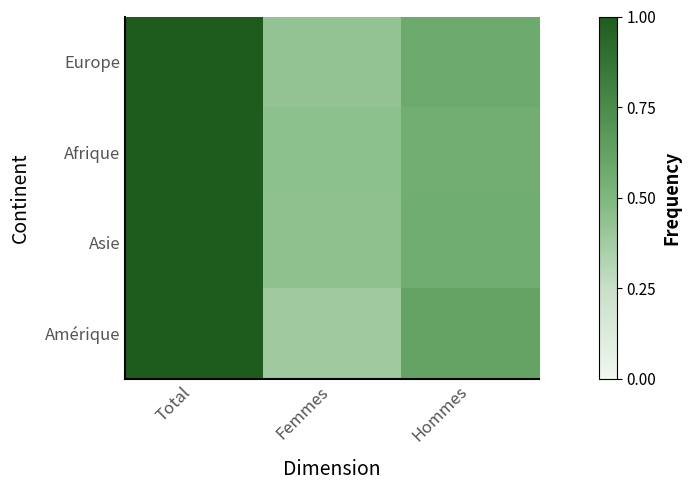

Reading left to right, transcribe all the data shown in this chart.

Europe: Total=1.0	Femmes=0.4	Hommes=0.6
Afrique: Total=1.0	Femmes=0.4	Hommes=0.6
Asie: Total=1.0	Femmes=0.4	Hommes=0.6
Amérique: Total=1.0	Femmes=0.4	Hommes=0.6